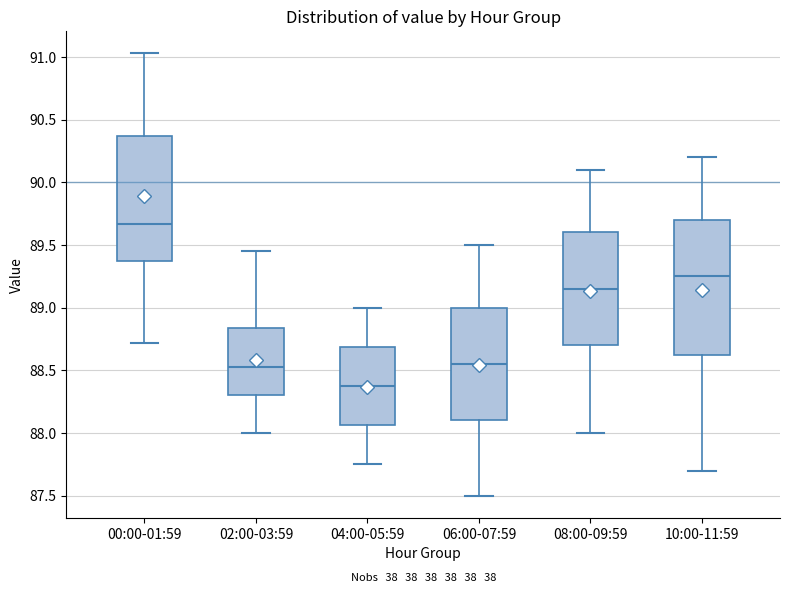

Which box has the lowest median line?

04:00-05:59